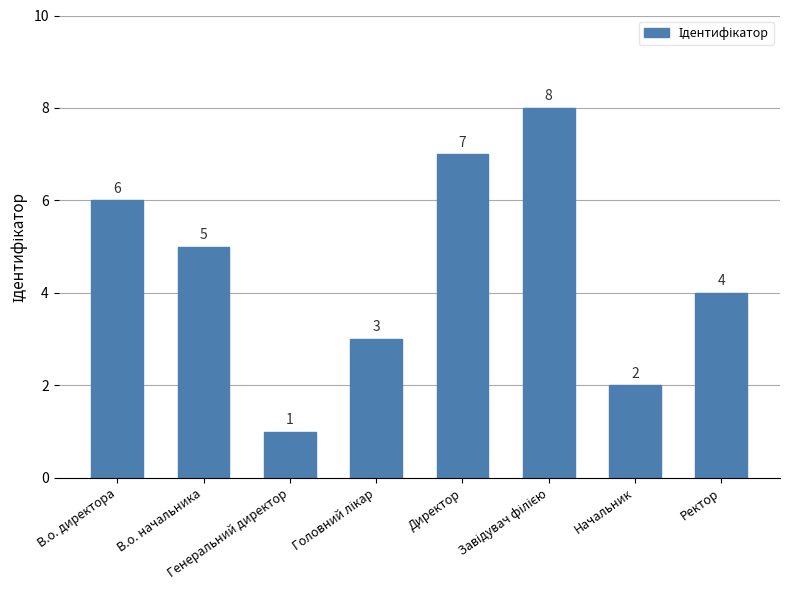

What is the difference between the second highest and second lowest values?

5